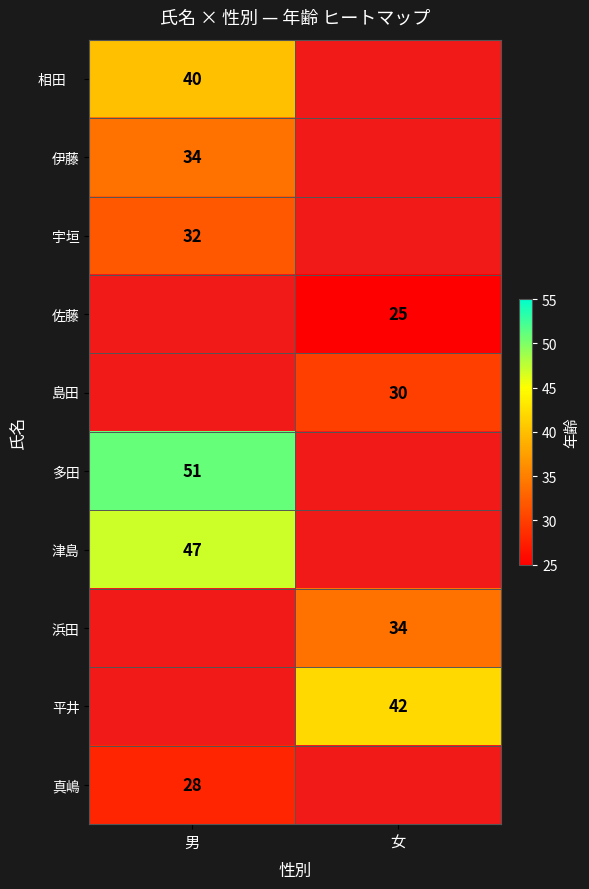

What is the greatest value displayed?

51.0